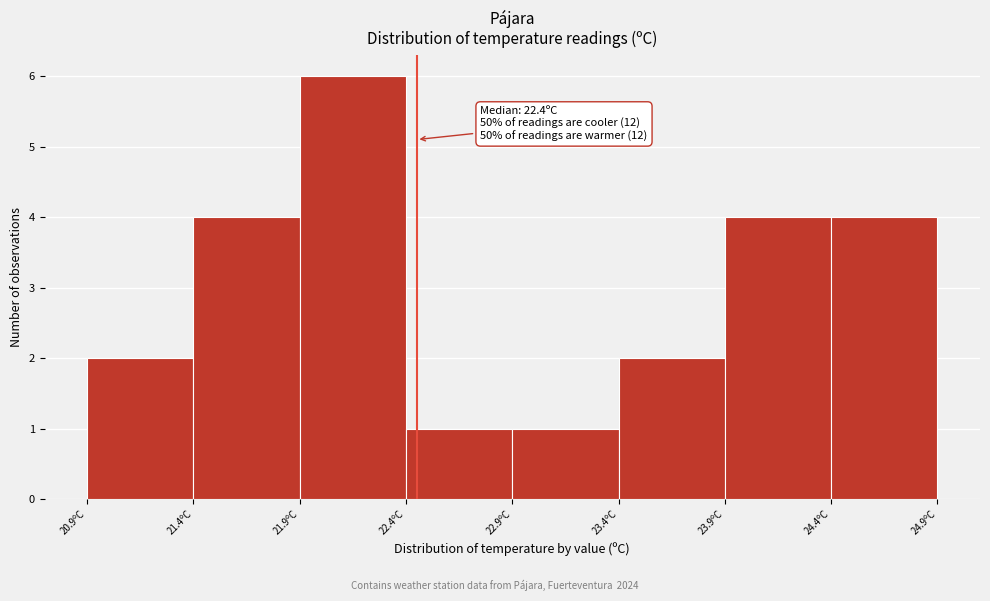

Reading right to left, what are all the values shown in this chart?

4	4	2	1	1	6	4	2